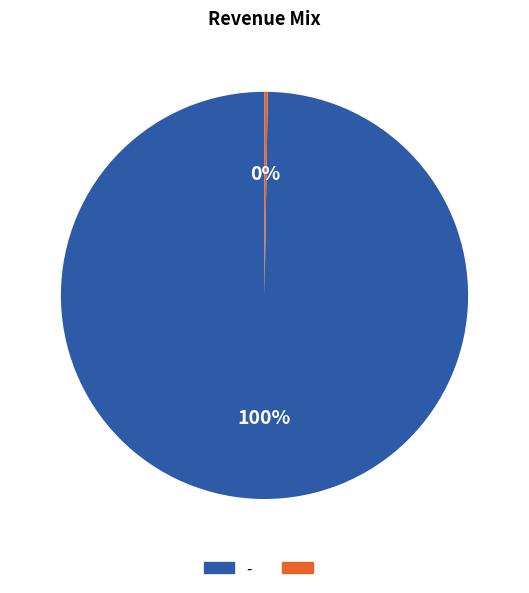

To the nearest percent, what is the average slice percentage?

50%